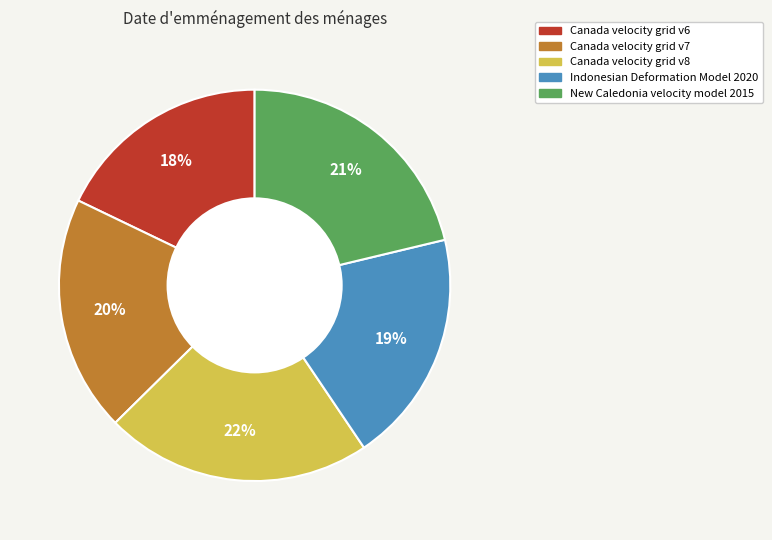

To the nearest percent, what percentage of the pie is Canada velocity grid v6?

18%